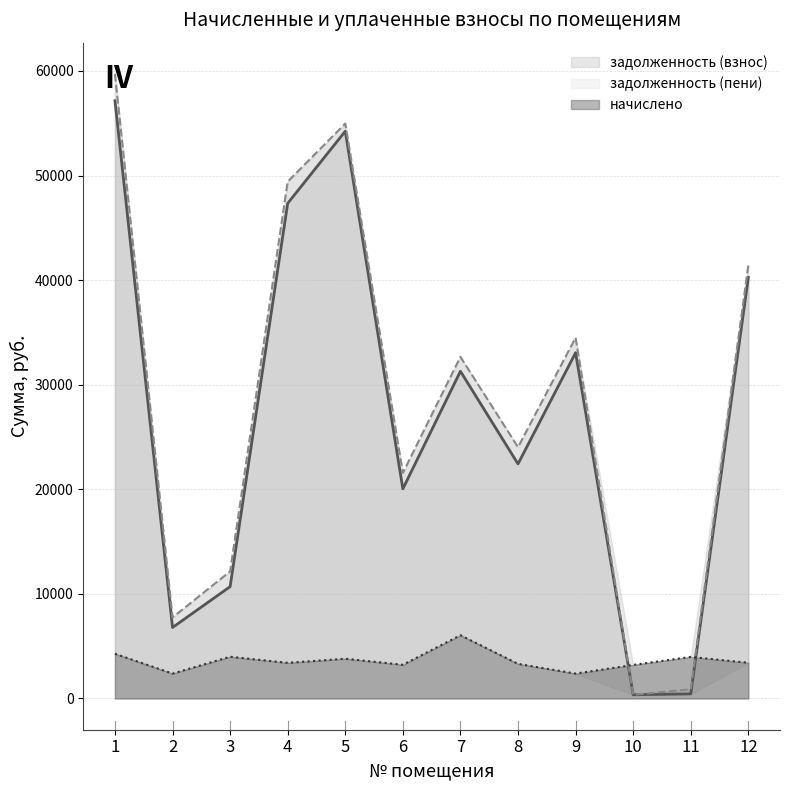

What is the value of the начислено point at the 7th from the left?

6048.8